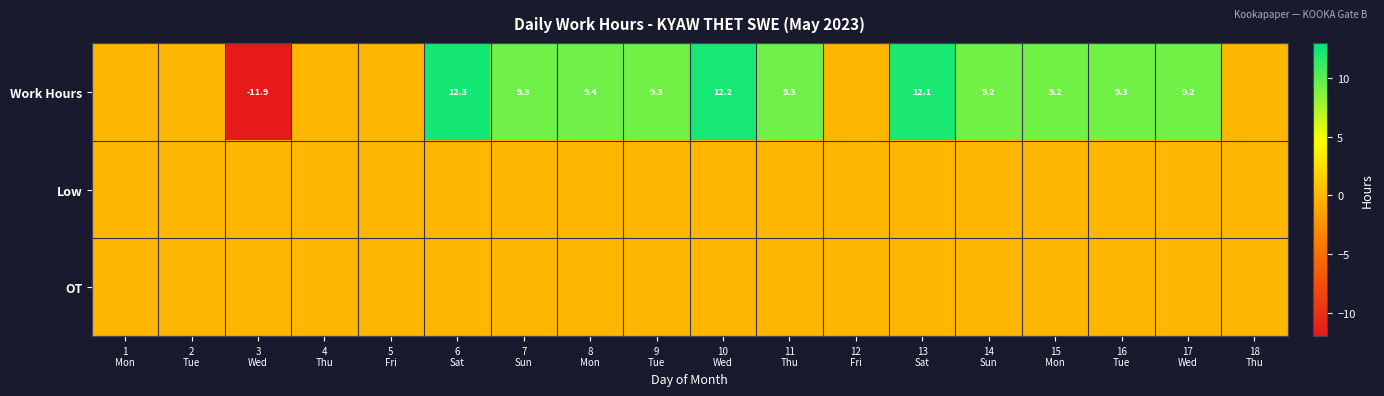

How many values in the Work Hours series exceed 9?

11